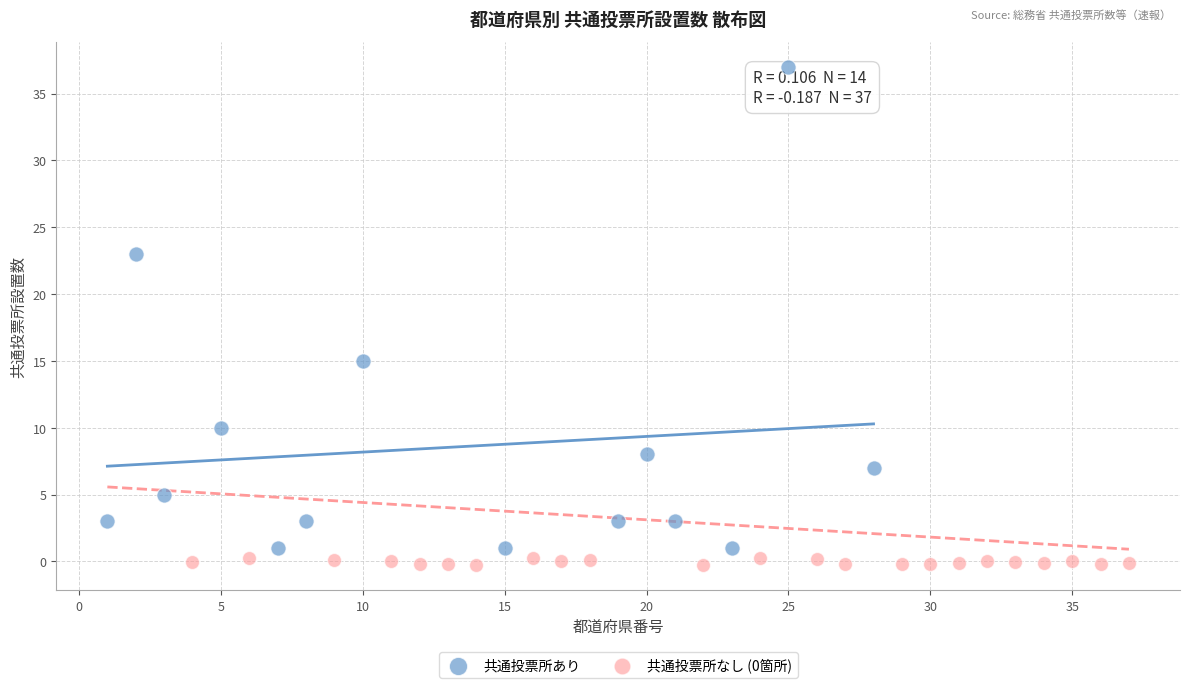

Which series contains the highest Y value?

共通投票所あり